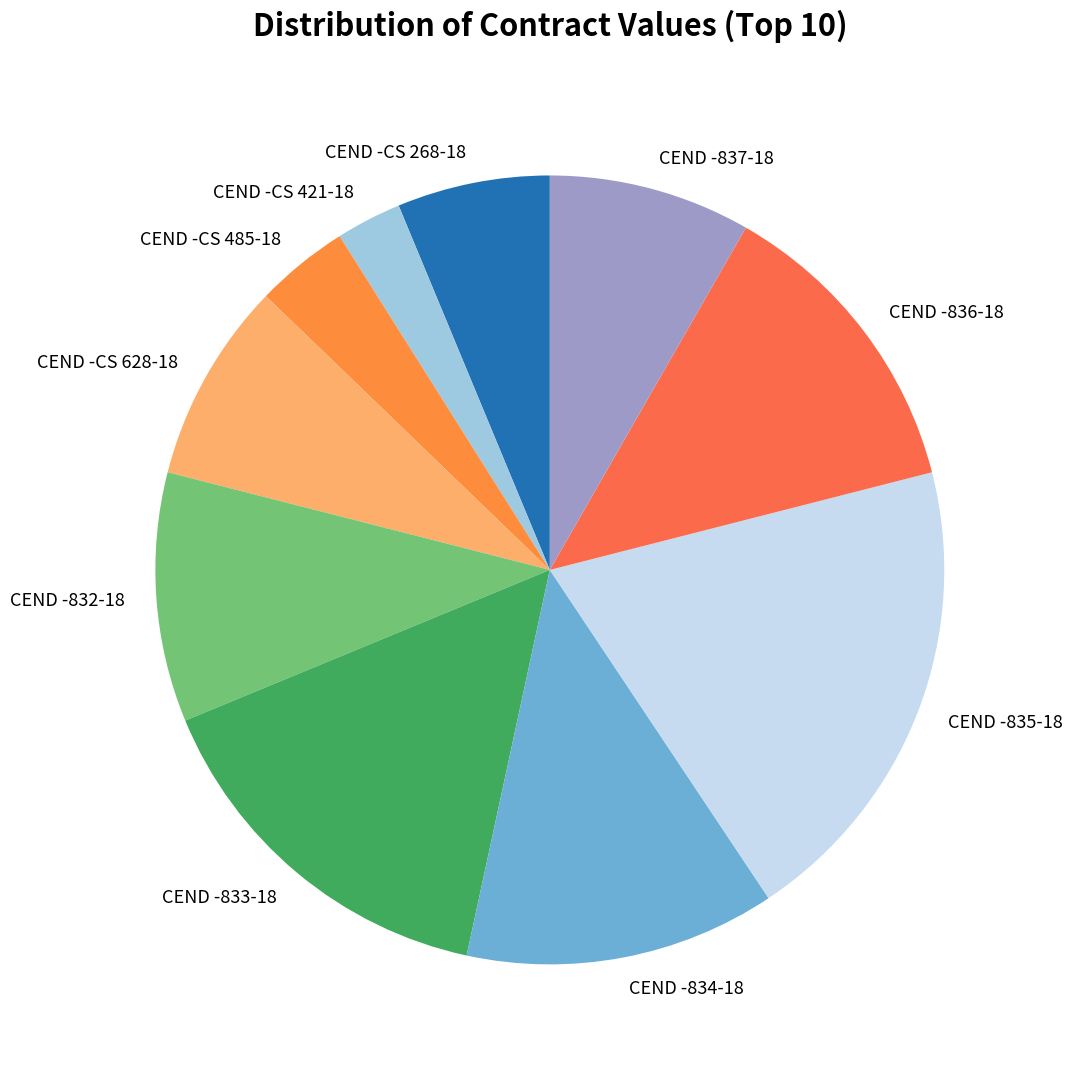

What is the largest slice in the pie chart?

CEND -835-18